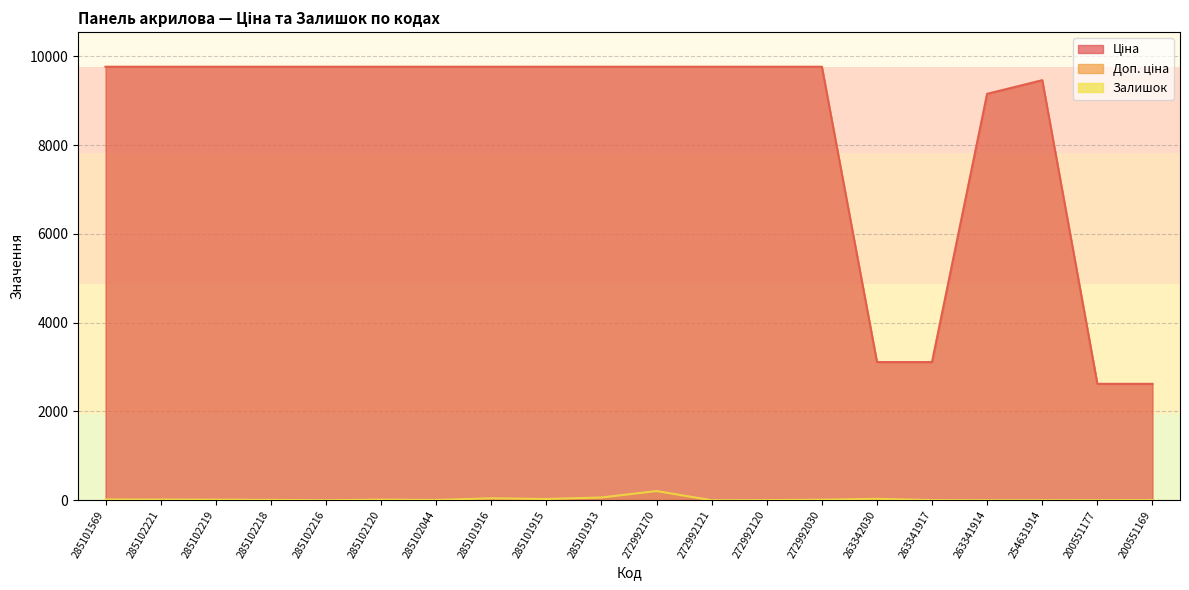

What is the sum of the Залишок values at 285101916 and 285102044?

51.0